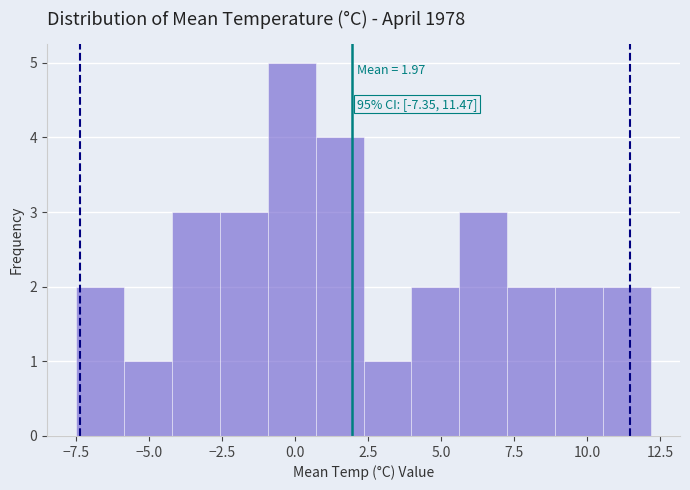

Around what value on the x-axis is the tallest bar? Give the approximate position of its centre, as read against the axis.

0.0